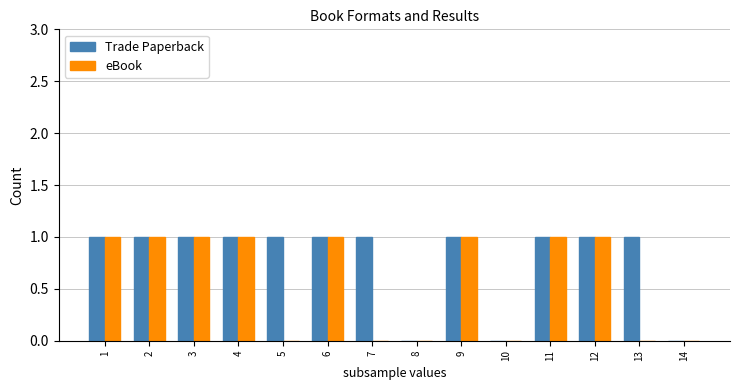

The value of Trade Paperback at 4 is 1. True or false?

True